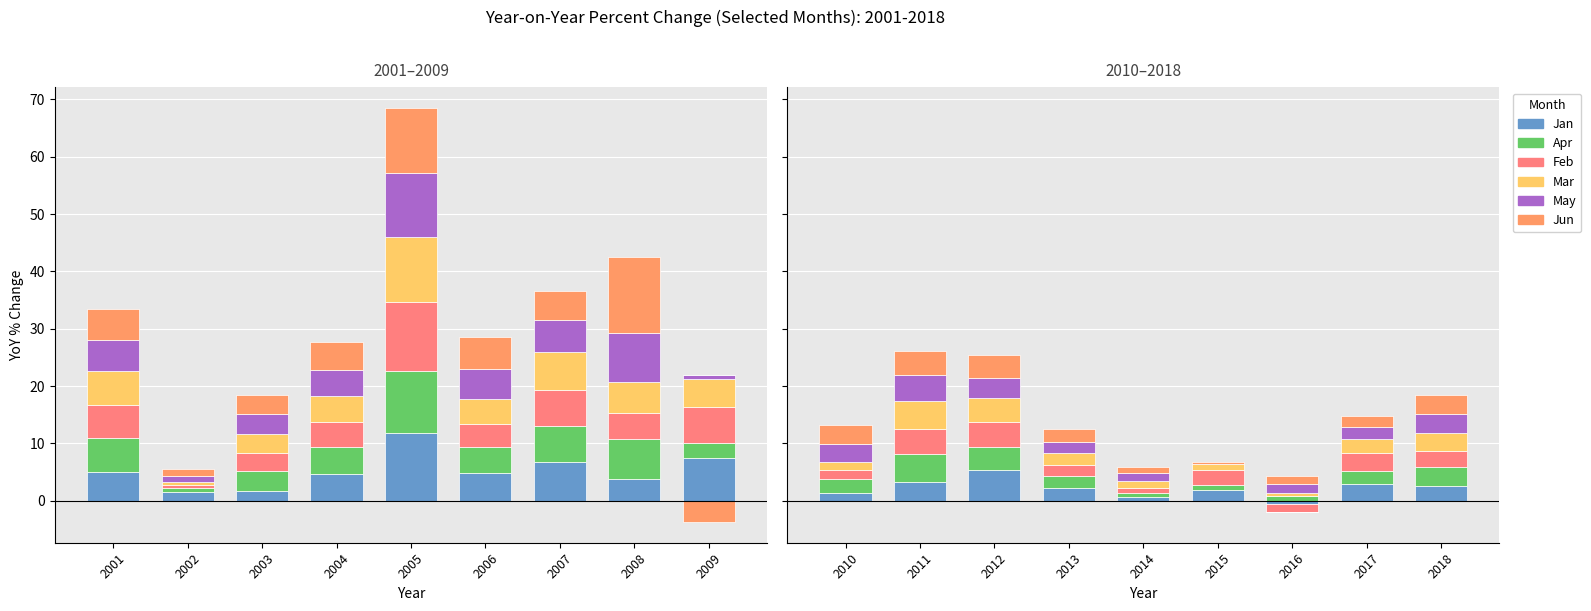

At 2004, list the series in order from largest to smallest.

Jun, Jan, Apr, May, Mar, Feb